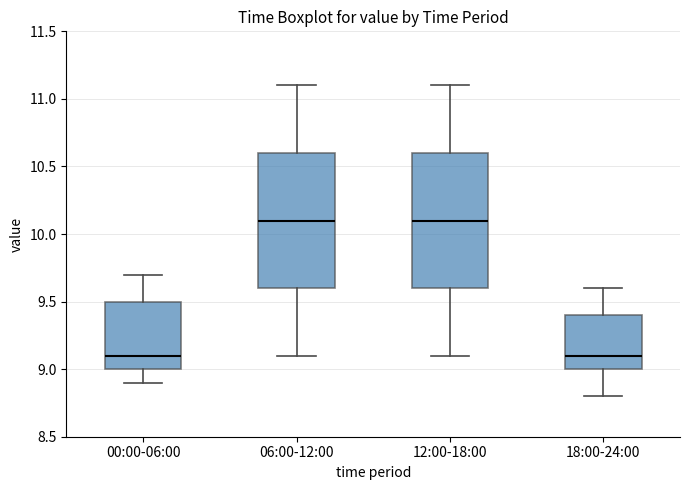

Where is the upper edge of the box for 12:00-18:00 on the y-axis? The values are not printed on the chart, so give them approximately, as read against the axis.

10.6